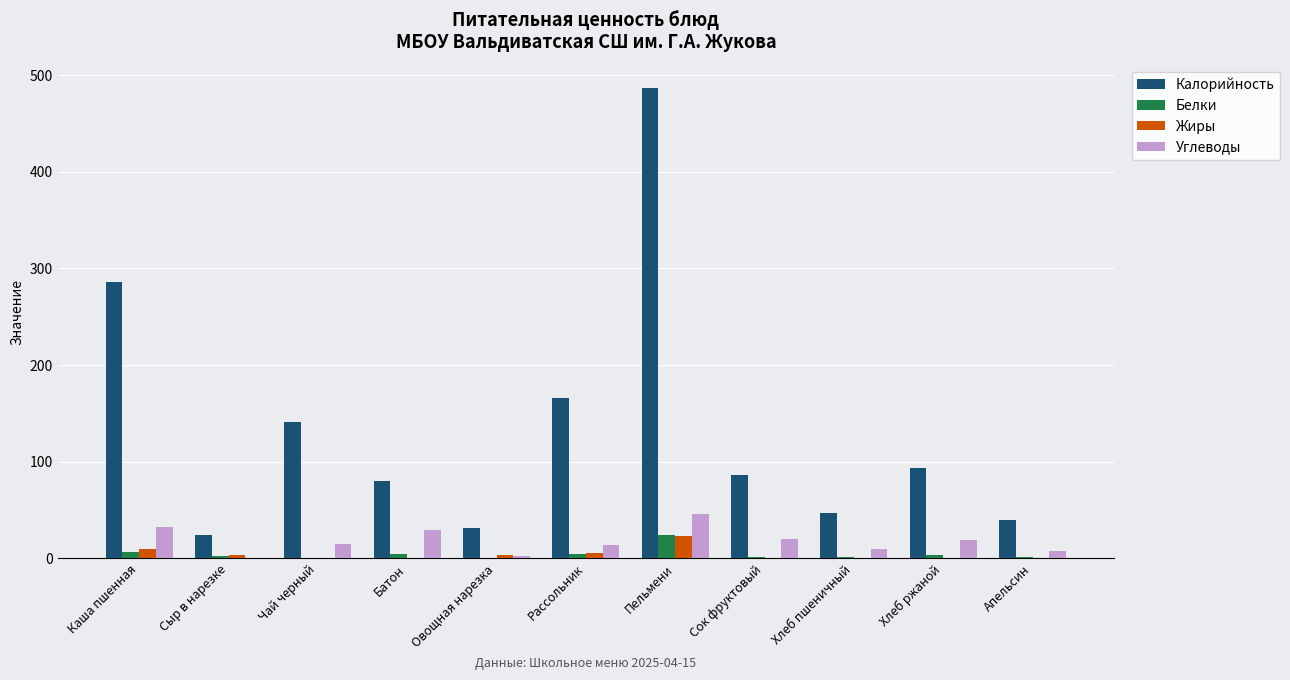

The Углеводы series shows 0.0 at Сыр в нарезке. True or false?

True